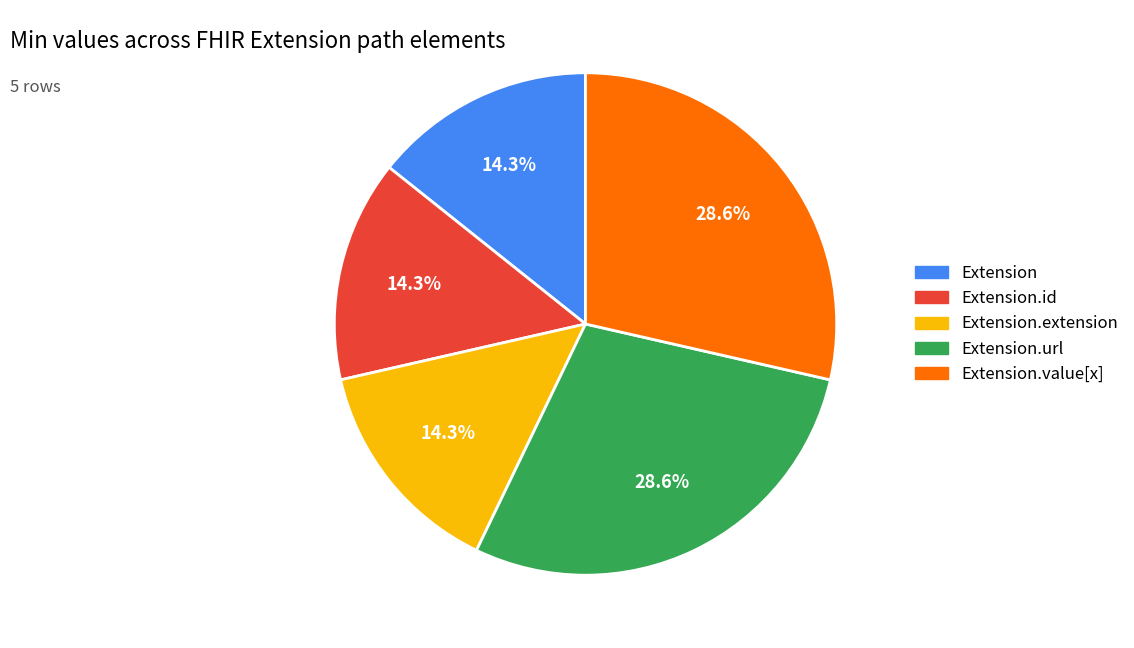

Is there a majority slice in this chart?

No